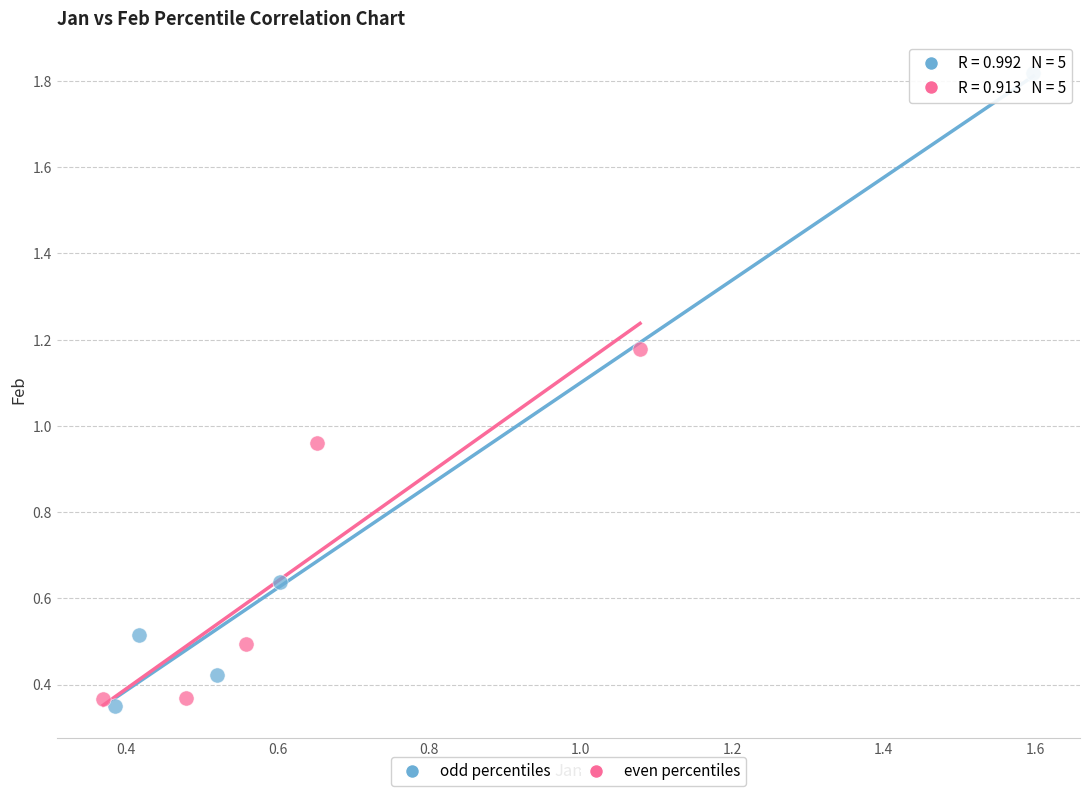

Which series contains the highest Y value?

odd percentiles